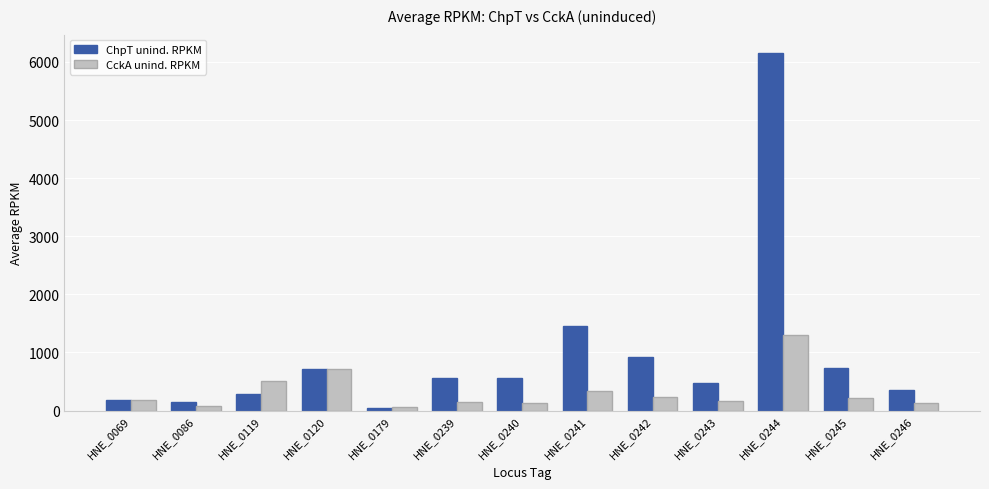

Which series has the widest spread of values?

ChpT unind. RPKM